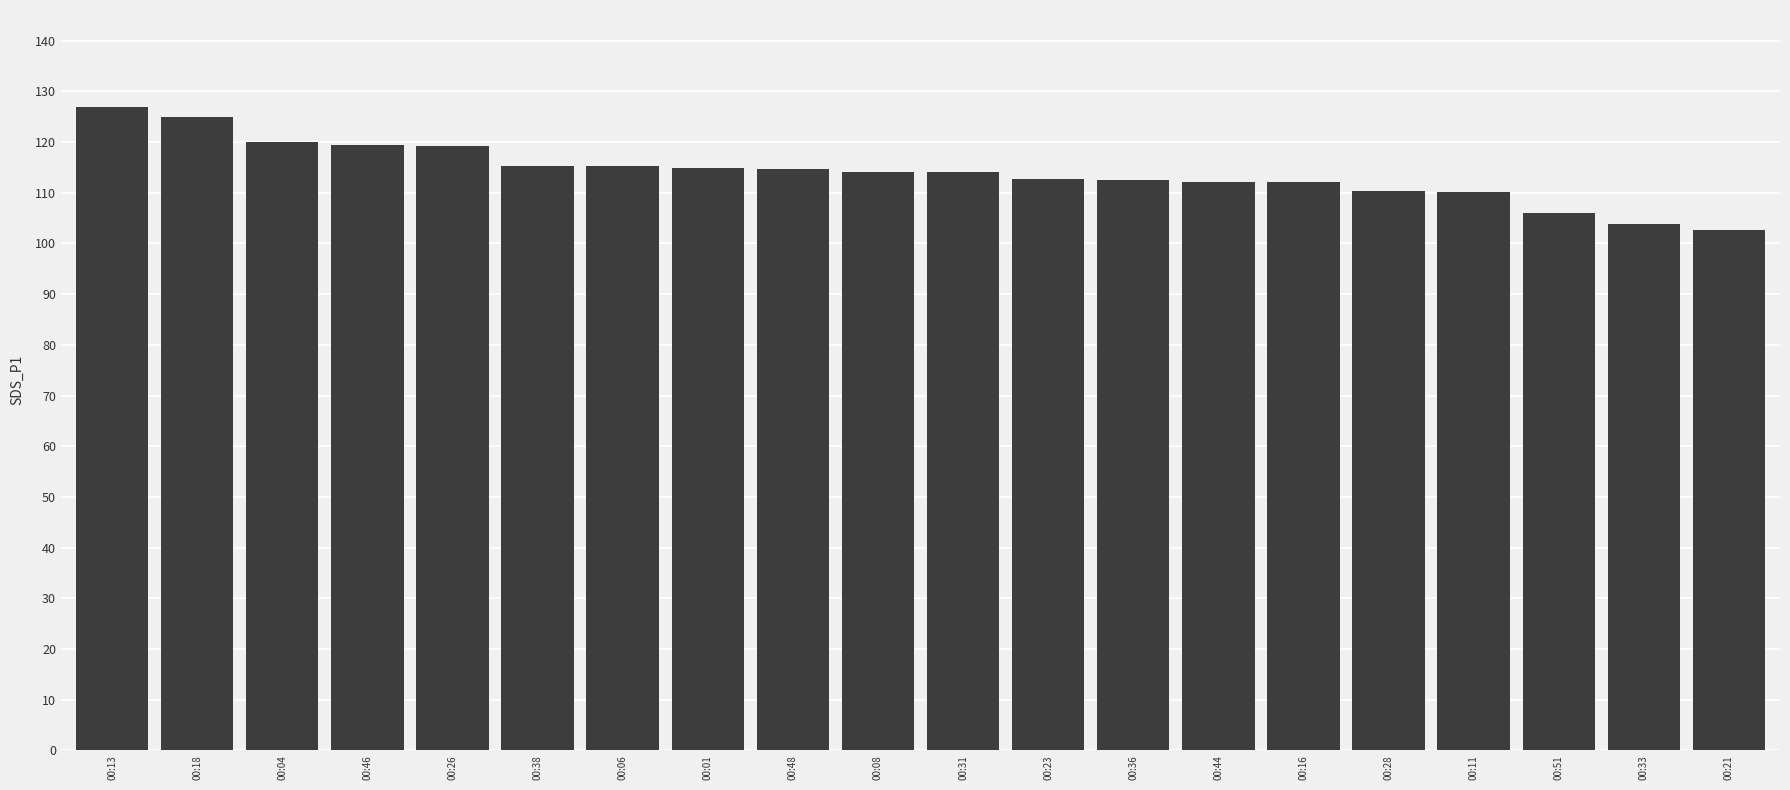

Does the chart contain stacked bars?

No